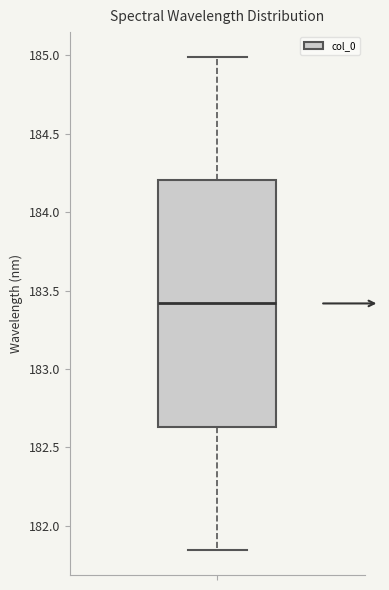

Where does the median line of the box sit on the y-axis? The values are not printed on the chart, so give them approximately, as read against the axis.

183.40